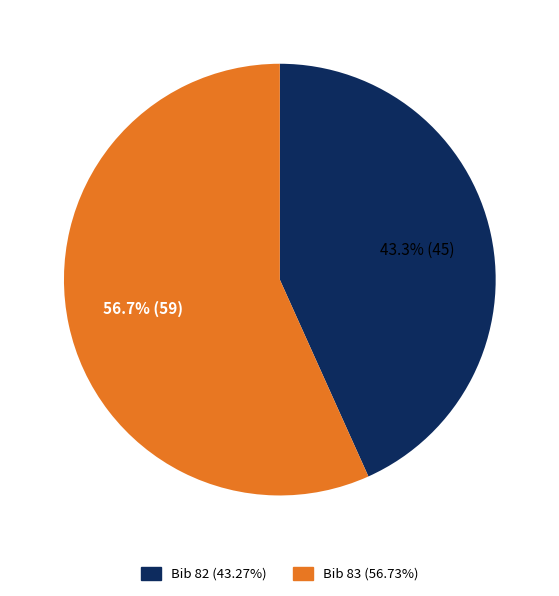

Is there any slice that represents more than half of the pie?

Yes